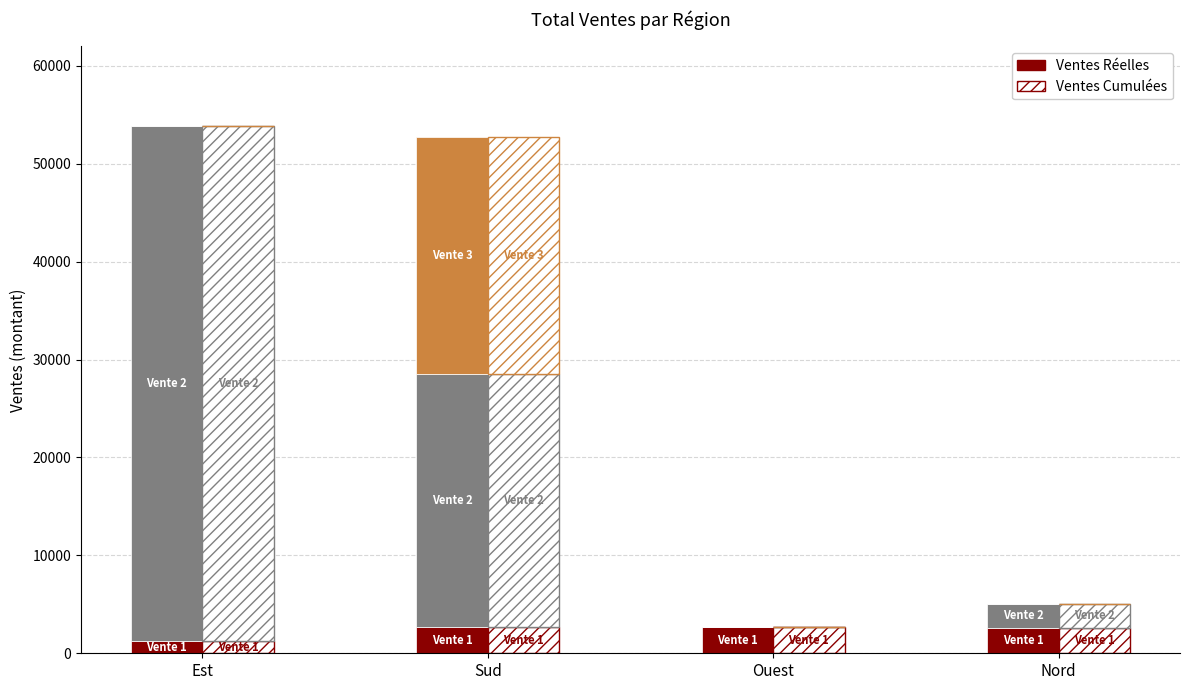

What is the difference between the highest and lowest values at Ouest?

2653